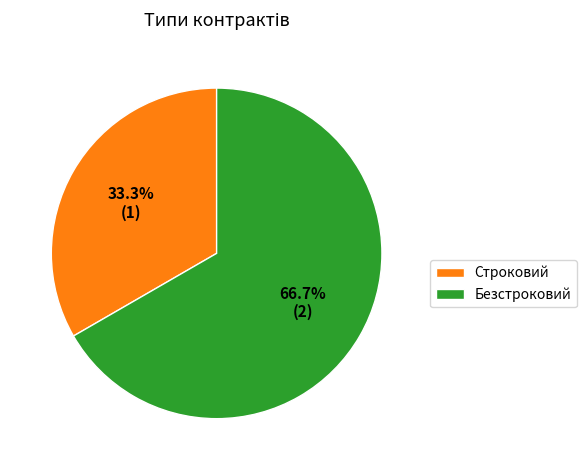

Which category has the smallest portion of the pie?

Строковий